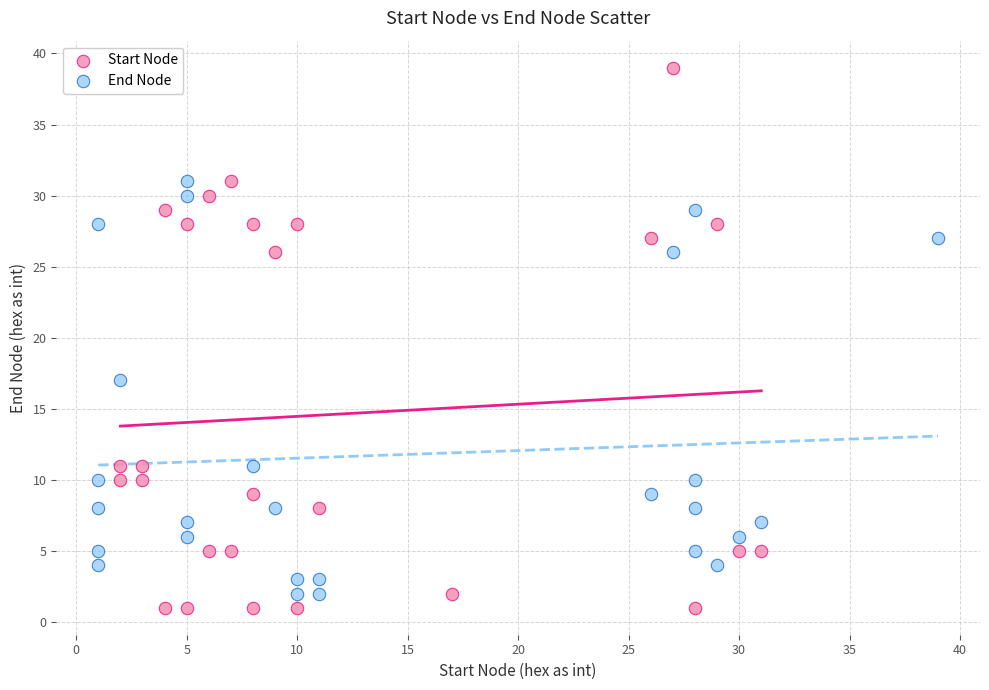

Which series has the widest spread of Y values?

Start Node